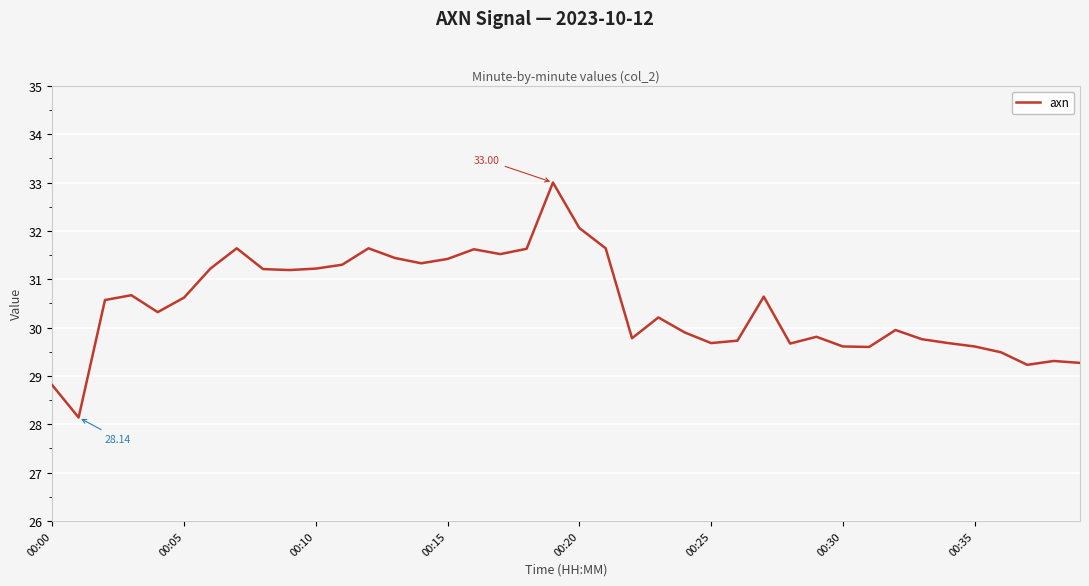

What is the difference between the maximum and minimum values?

4.9